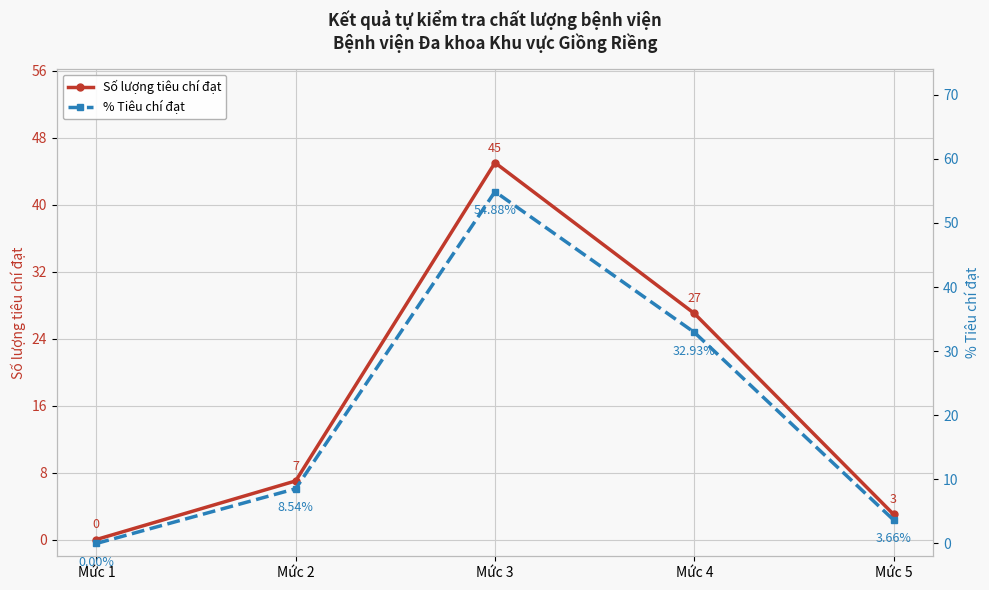

What are all the series names shown in the legend?

Số lượng tiêu chí đạt, % Tiêu chí đạt